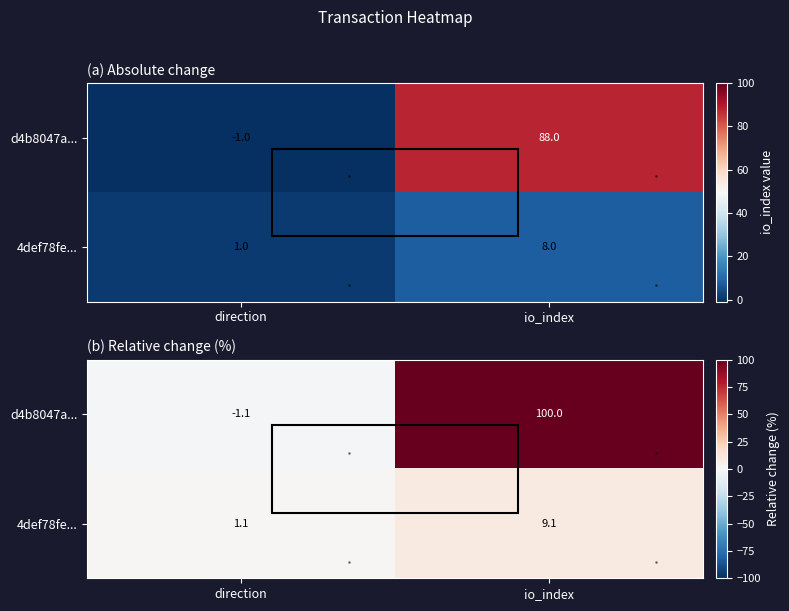

Is it true that d4b8047a... equals -1.1 at direction?

True